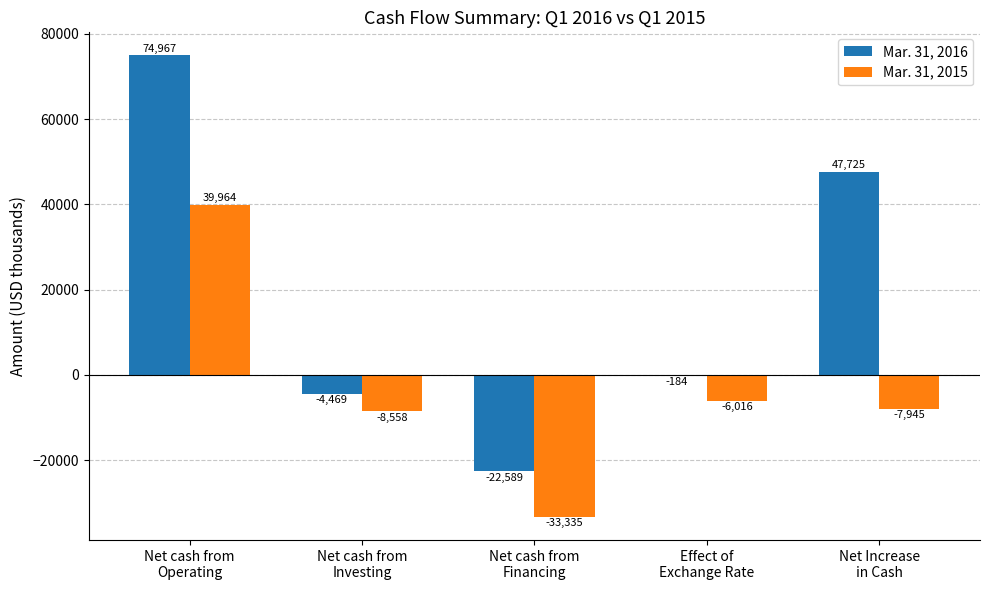

What is the average value of the Mar. 31, 2015 series?

-3178